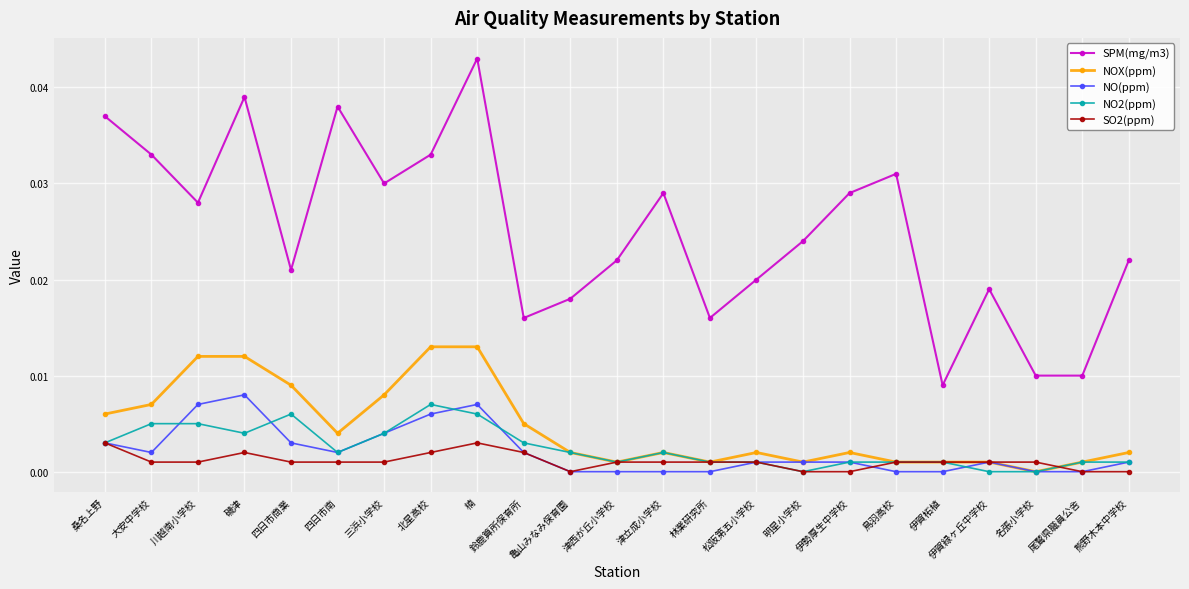

At which category does NO(ppm) reach its first local peak?

磯津